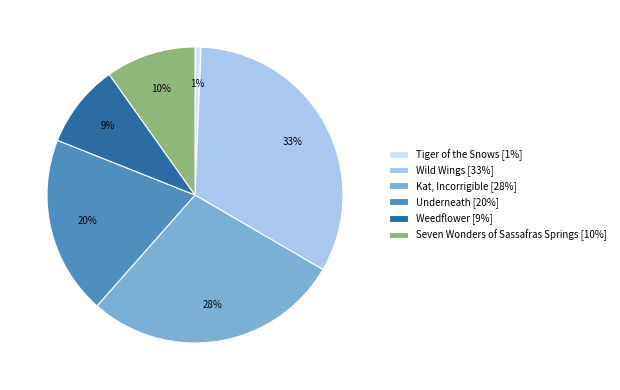

Which has a higher value, Tiger of the Snows or Underneath?

Underneath